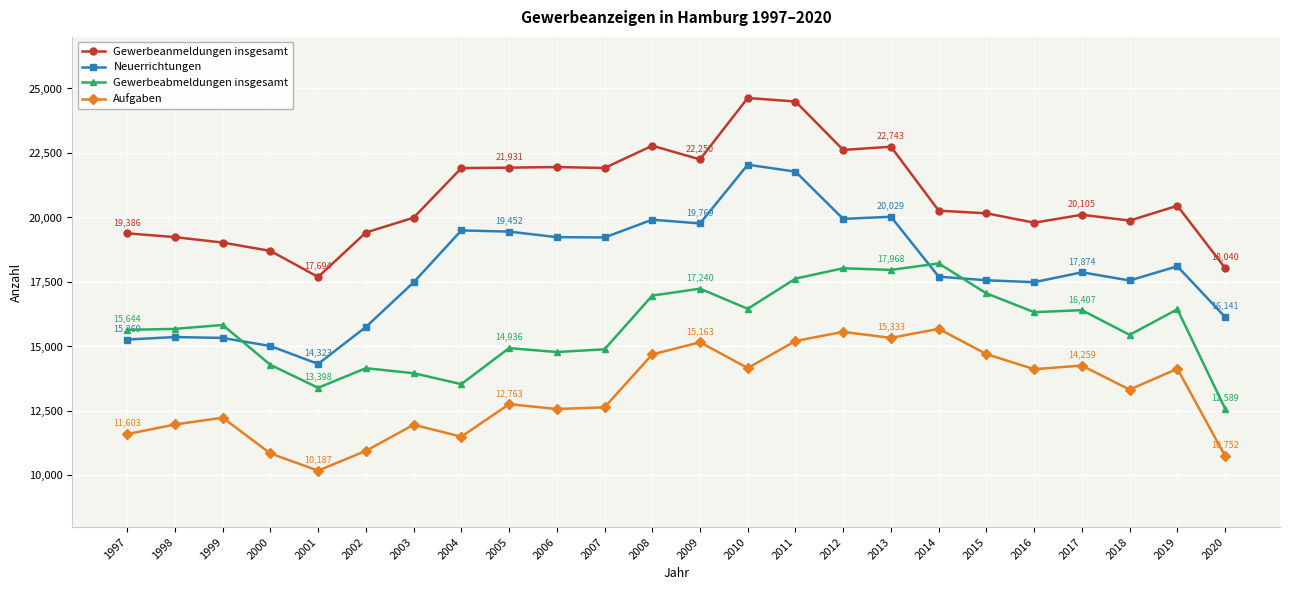

What value does the Gewerbeabmeldungen insgesamt series have at 2002, to the nearest 100?

14200